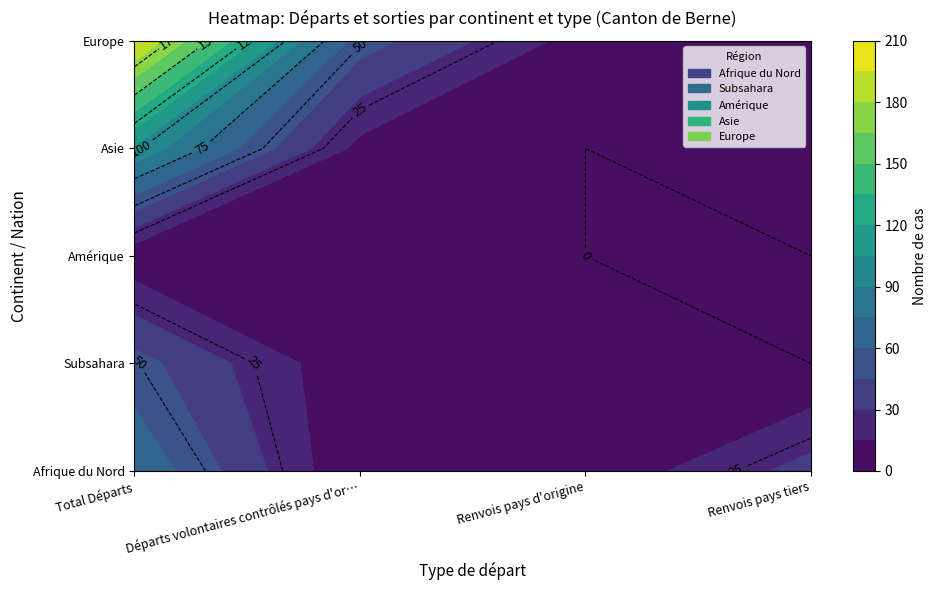

Reading left to right, extract all data points from this chart.

Afrique du Nord: 0=73	1=0	2=3	3=36
Subsahara: 0=51	1=2	2=2	3=0
Amérique: 0=4	1=1	2=0	3=0
Asie: 0=103	1=10	2=0	3=14
Europe: 0=198	1=52	2=8	3=1